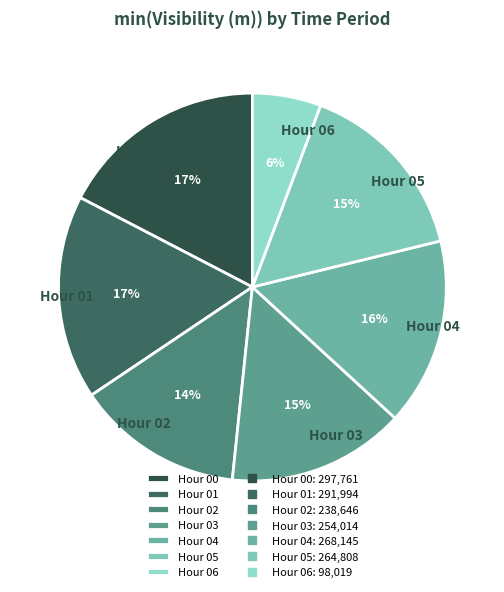

The Hour 03 slice represents 27% of the pie. True or false?

False